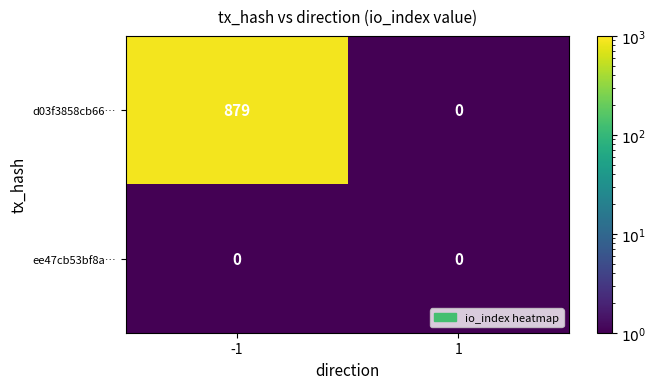

Which series has the largest range (max minus min)?

d03f3858cb66…